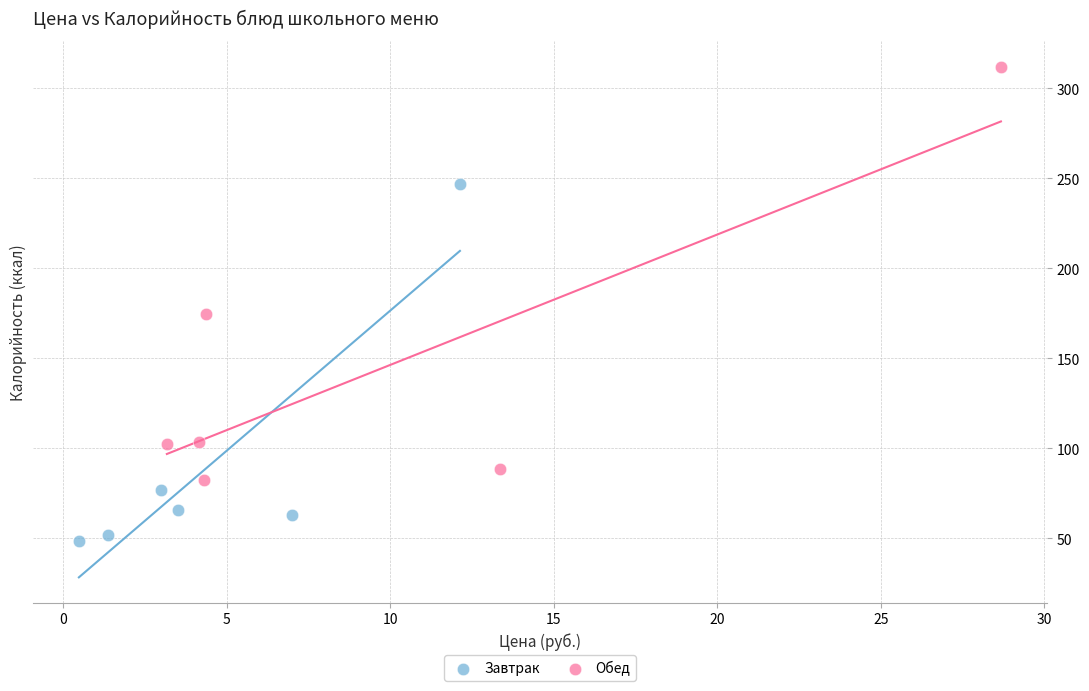

Which series has the largest Y range (max minus min)?

Обед